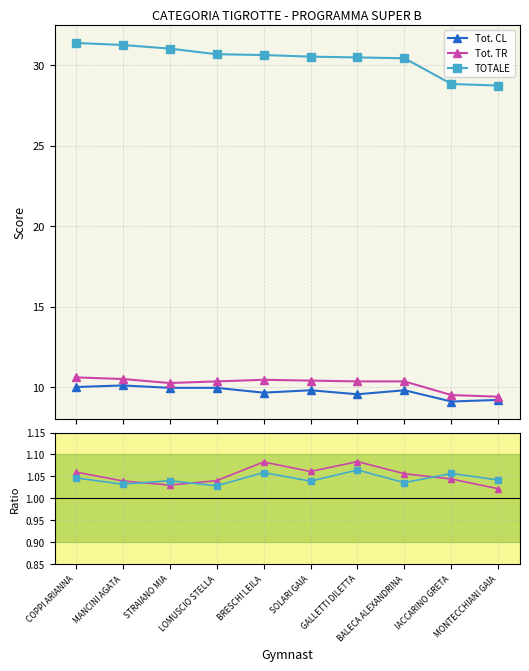

Reading left to right, transcribe all the data shown in this chart.

Tot. CL: 10.0	10.1	9.9	9.9	9.7	9.8	9.6	9.8	9.1	9.2
Tot. TR: 10.6	10.5	10.2	10.3	10.4	10.4	10.3	10.3	9.5	9.4
TOTALE: 31.4	31.3	31.1	30.7	30.6	30.6	30.5	30.4	28.9	28.8
Tot. TR / Tot. CL: 1.1	1.0	1.0	1.0	1.1	1.1	1.1	1.1	1.0	1.0
TOTALE ratio: 1.0	1.0	1.0	1.0	1.1	1.0	1.1	1.0	1.1	1.0